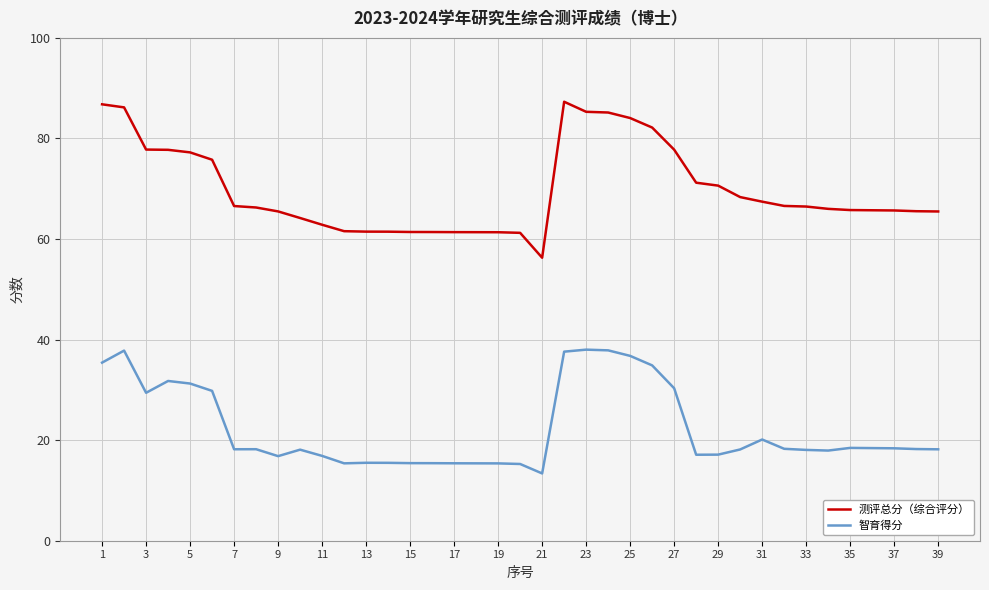

List the series in order of their overall mean, highest first.

测评总分（综合评分）, 智育得分